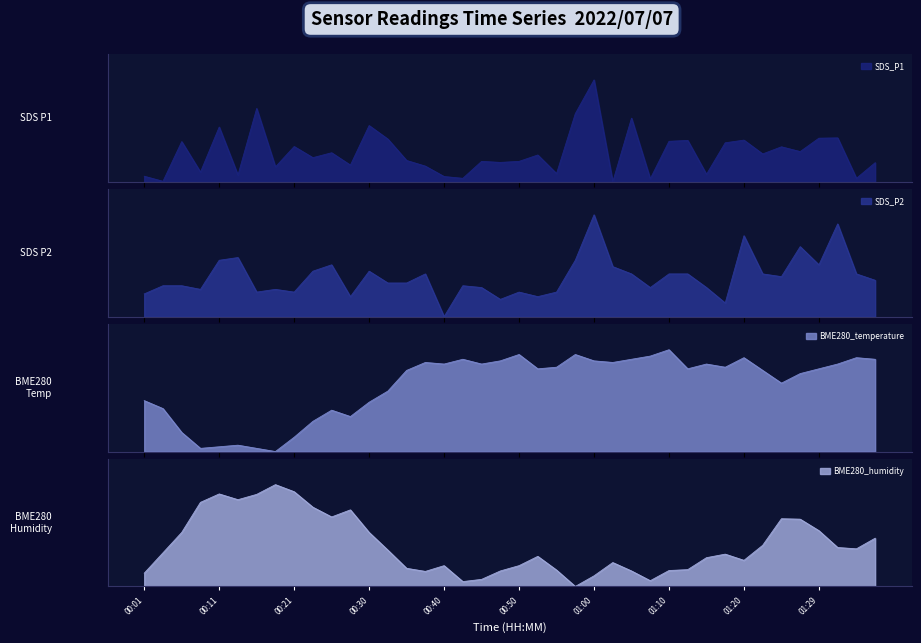

How many times do SDS_P2 and BME280_humidity cross each other?

13